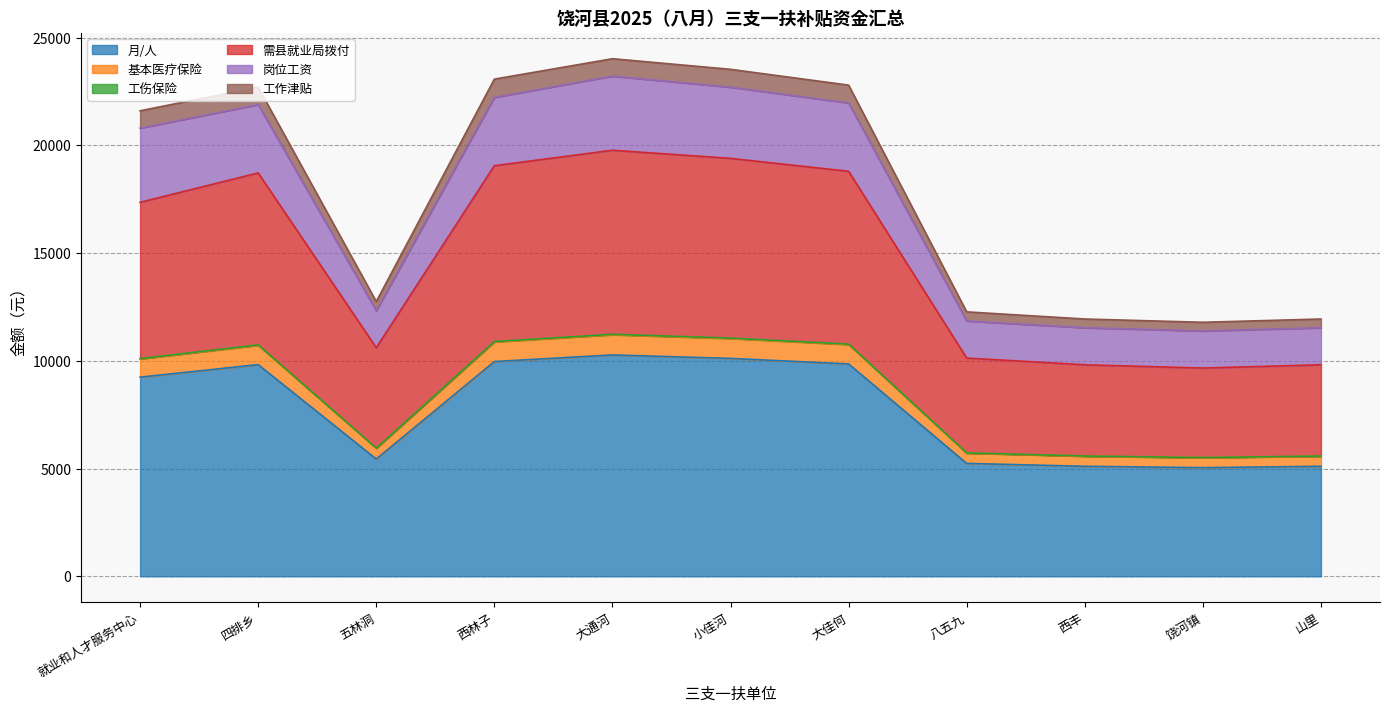

How many lines are shown in the chart?

6